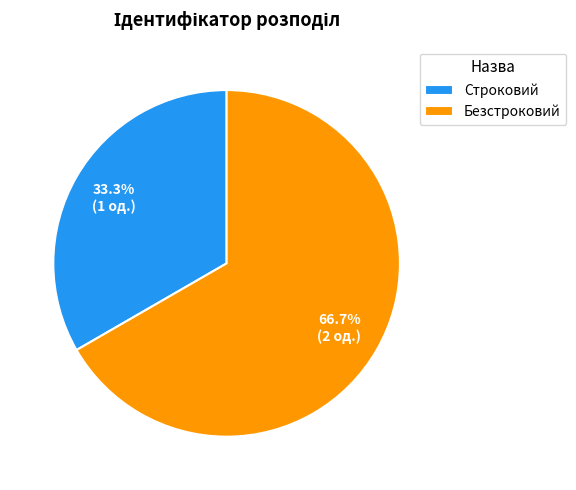

The Безстроковий slice represents 67% of the pie. True or false?

True